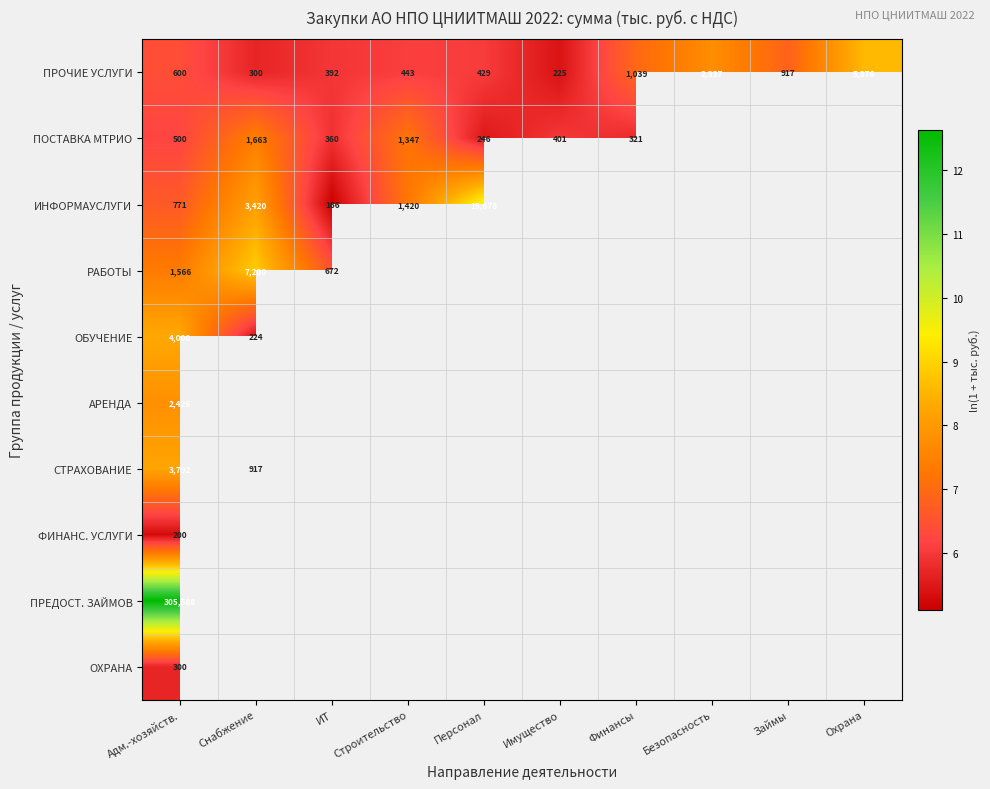

List the labels in order of ПРОЧИЕ УСЛУГИ value, smallest first.

Имущество, Снабжение, ИТ, Персонал, Строительство, Адм.-хозяйств., Займы, Финансы, Безопасность, Охрана